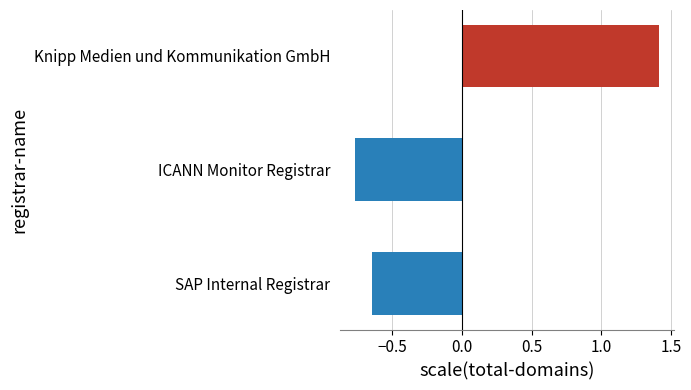

True or false: the data shows -0.3 at SAP Internal Registrar.

False